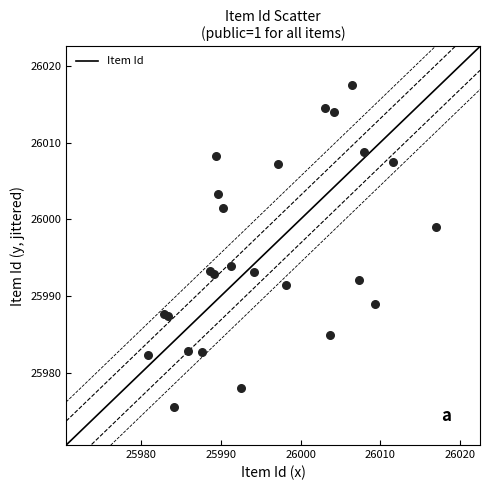

What Y value in the scatter plot is closest to 25996?

25993.9